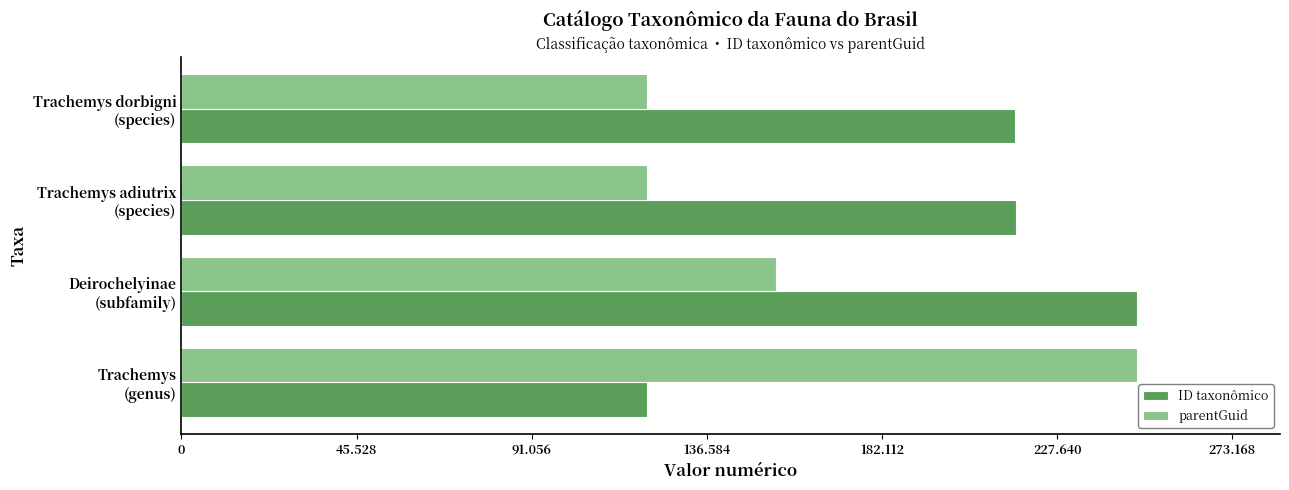

What are all the series names shown in the legend?

ID taxonômico, parentGuid